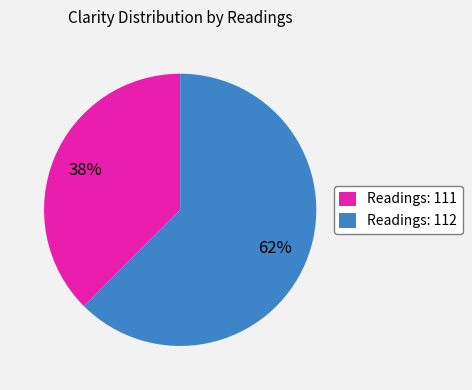

Which has a higher value, Readings: 111 or Readings: 112?

Readings: 112